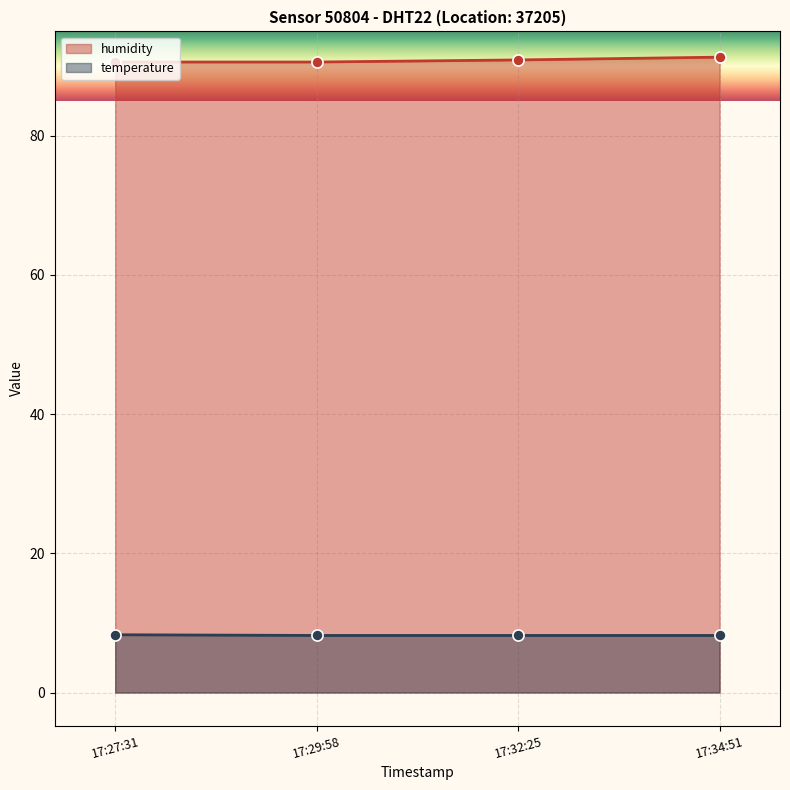

What is the difference between the maximum and second lowest values in the temperature series?

0.1